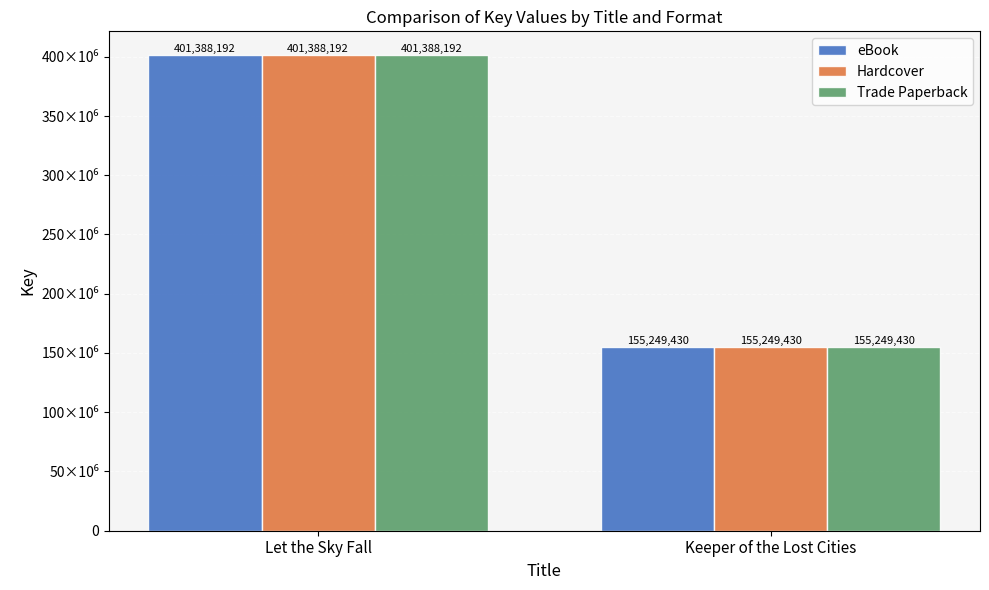

At which label does eBook reach its peak?

Let the Sky Fall